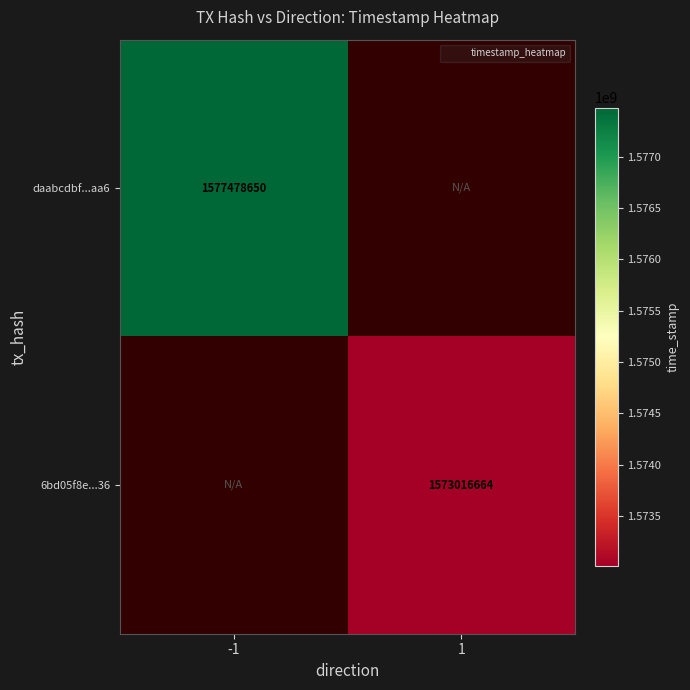

Is the value of 6bd05f8e...36 at 1 greater than the value of daabcdbf...aa6 at -1?

No